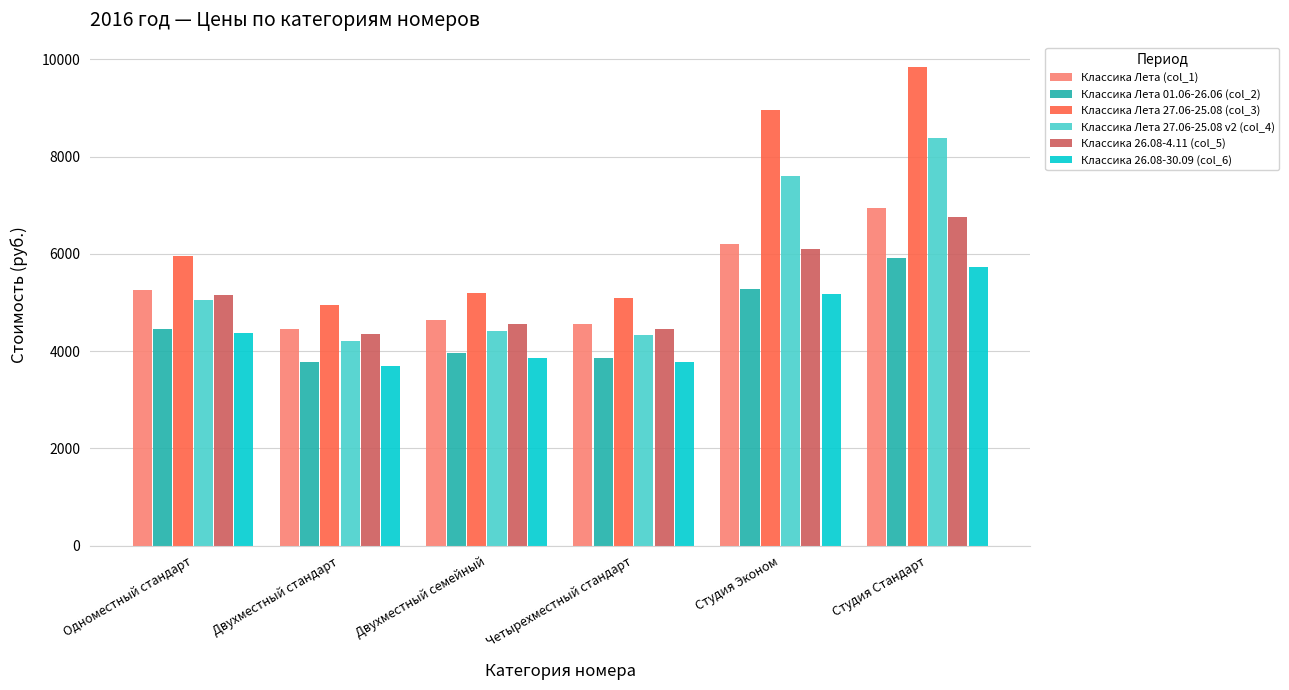

What is the lowest value of the Классика Лета 01.06-26.06 (col_2) series?

3782.5